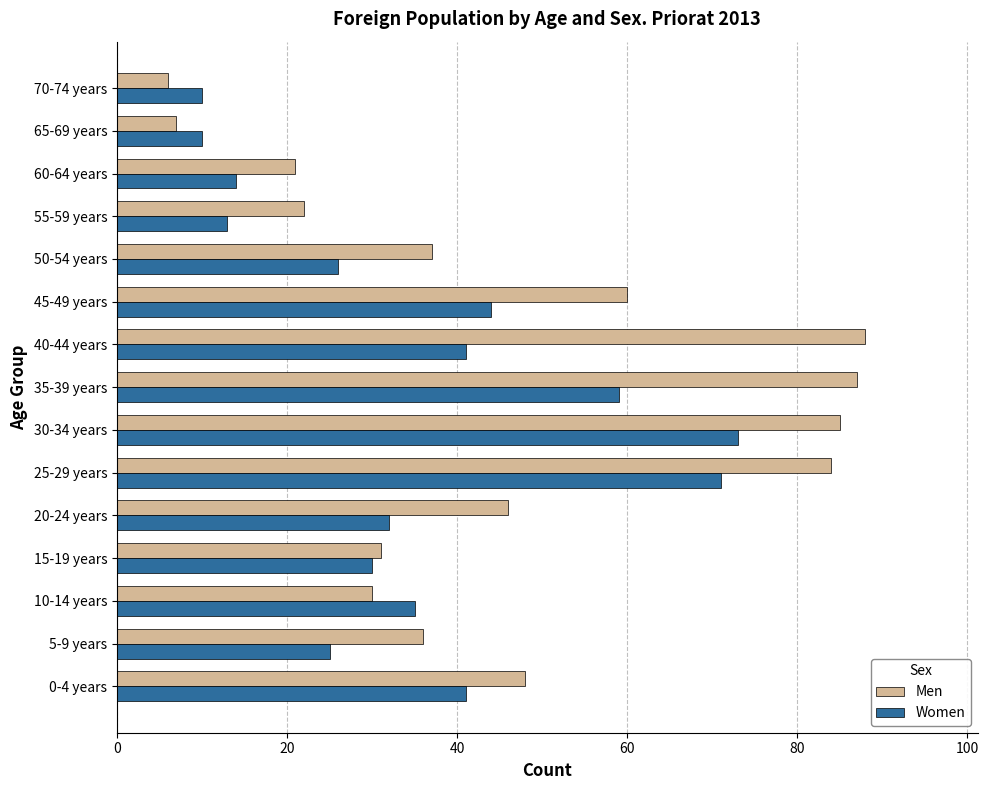

Is it true that Women equals 38 at 50-54 years?

False